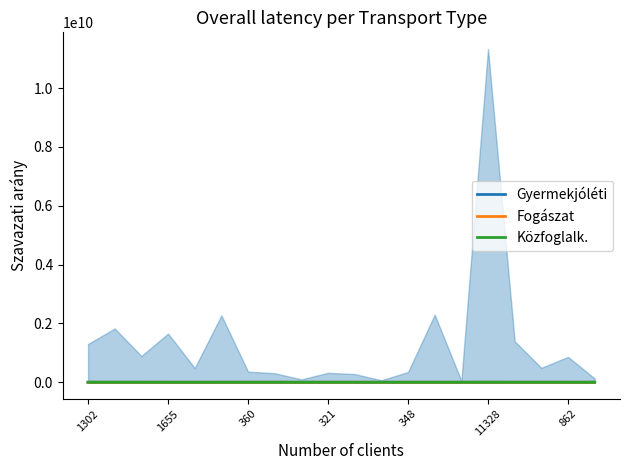

Is it true that Közfoglalk. equals 0.0 at 1655?

True